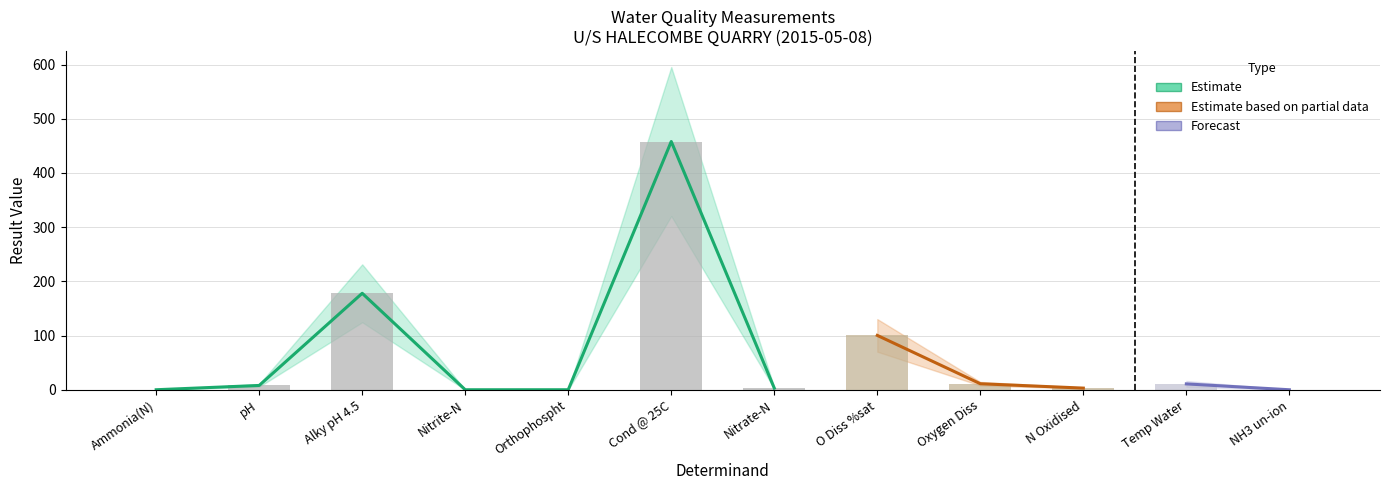

The chart shows a value of 3.0 at Nitrate-N. True or false?

True